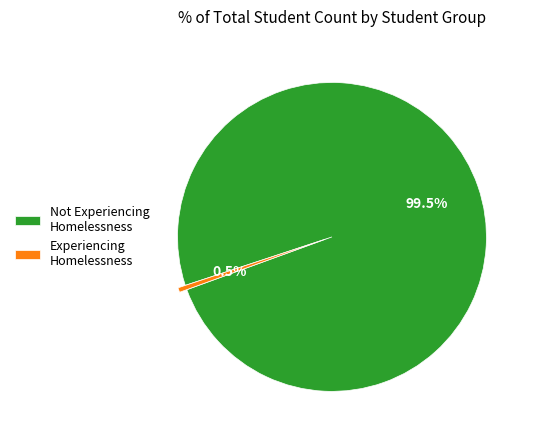

How many slices are in this pie chart?

2